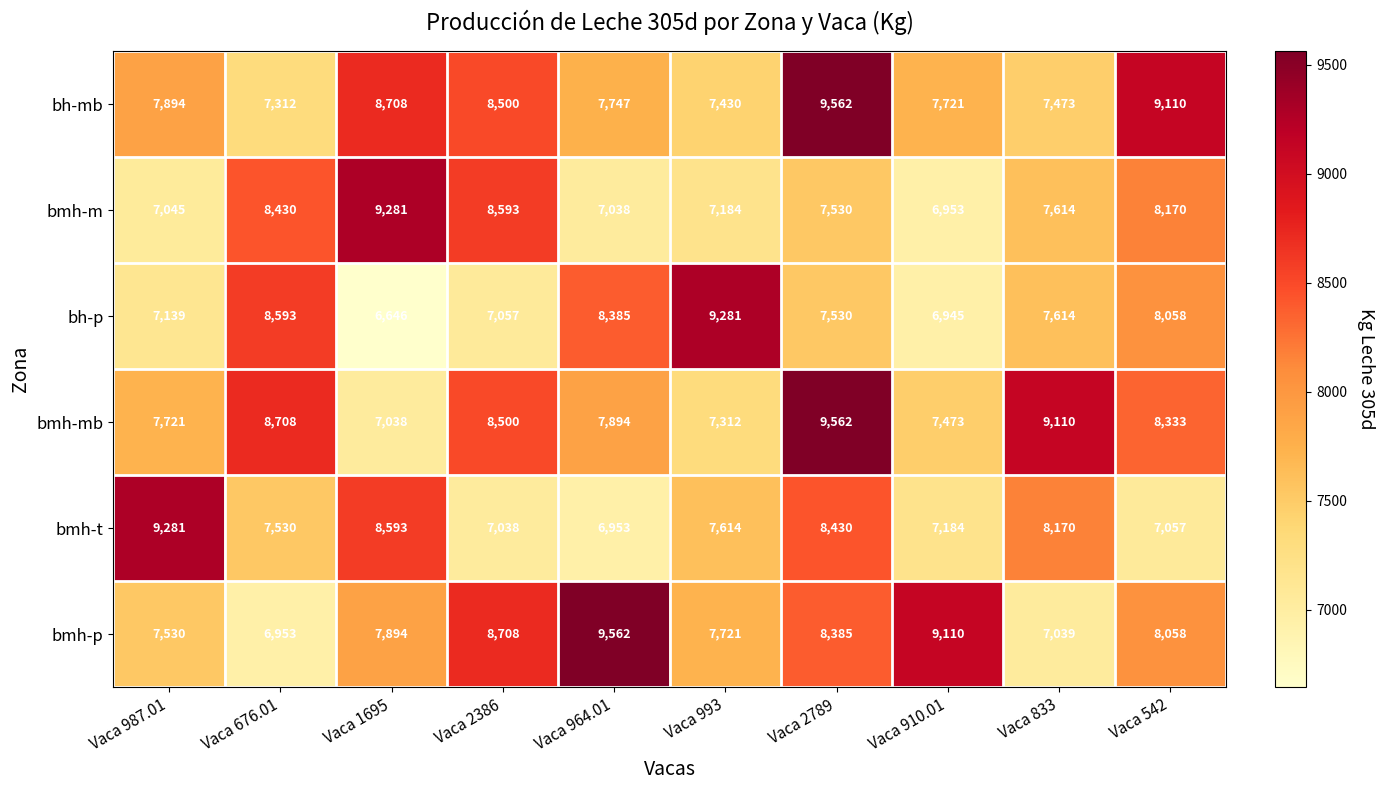

At which category does the chart reach its minimum across all series?

Vaca 1695